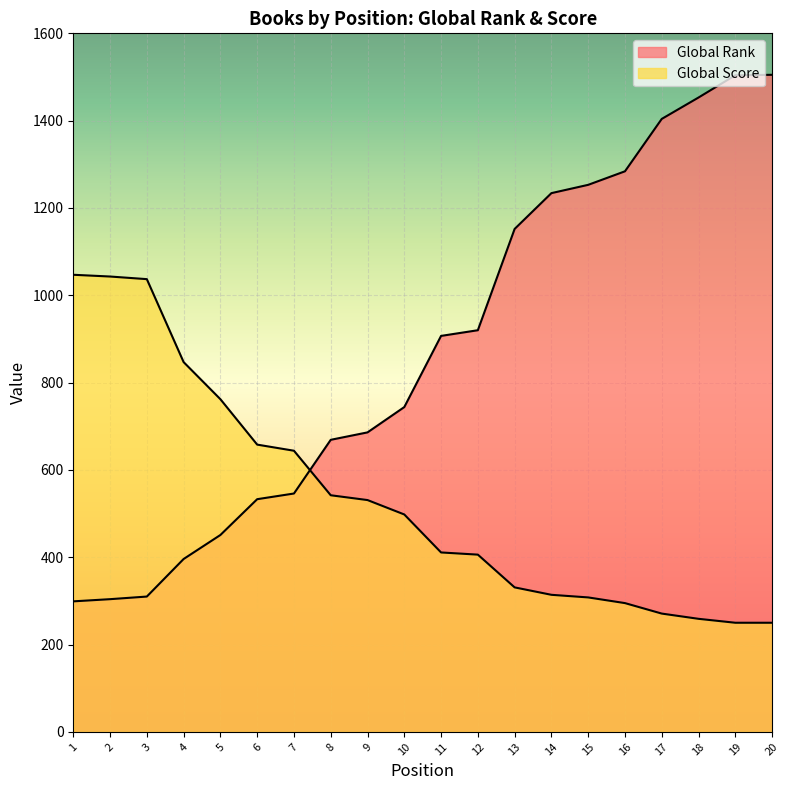

How many lines are shown in the chart?

2